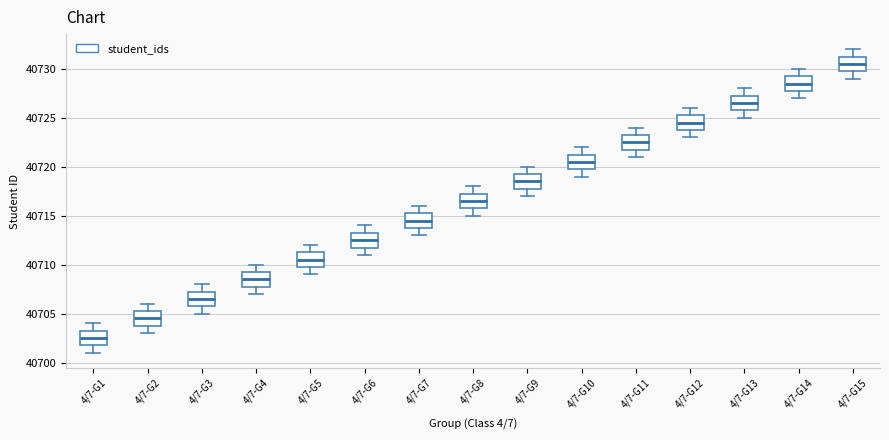

Which box has the highest median line?

4/7-G15